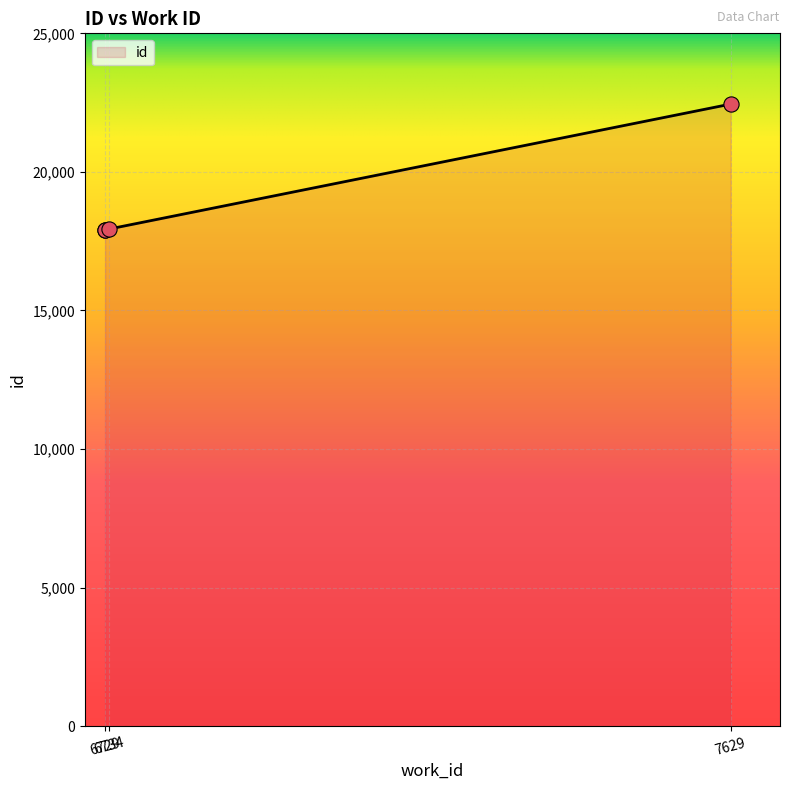

What is the change in value from 6734 to 7629?

+4512